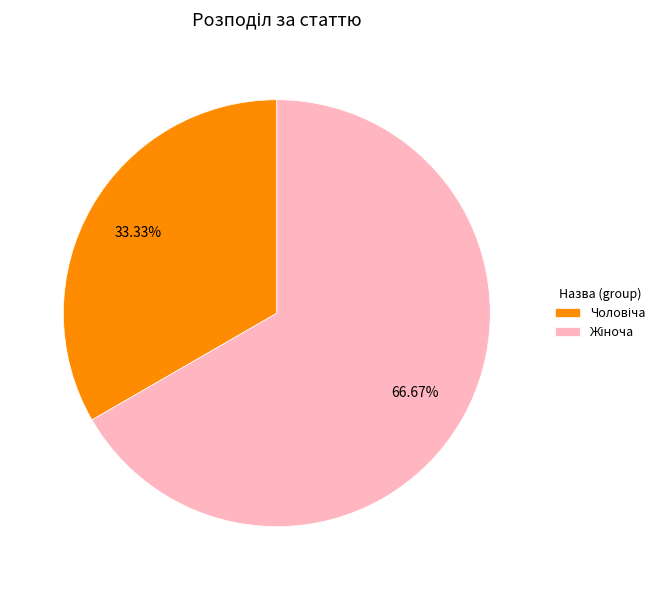

Is there any slice that represents more than half of the pie?

Yes